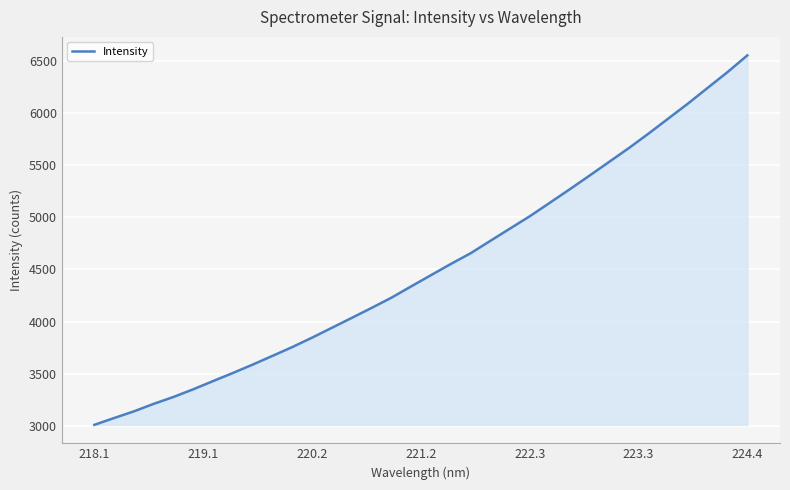

What is the difference between the maximum and minimum values?

3538.2